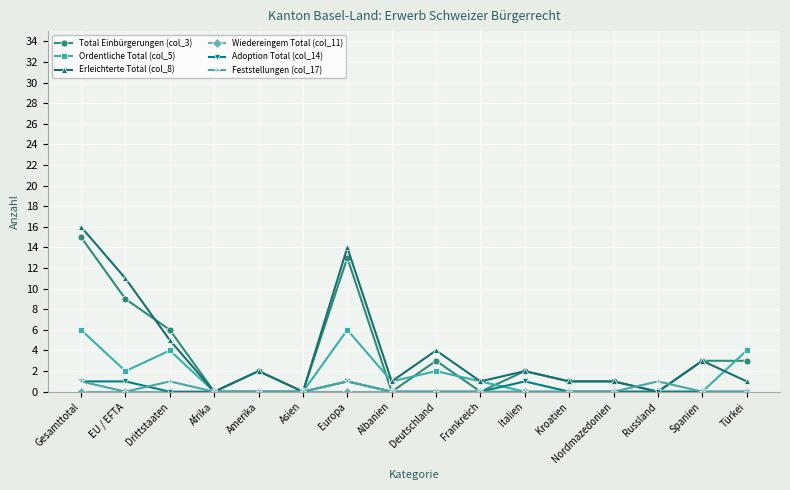

True or false: Total Einbürgerungen (col_3) has more than 0 interior local peaks.

True